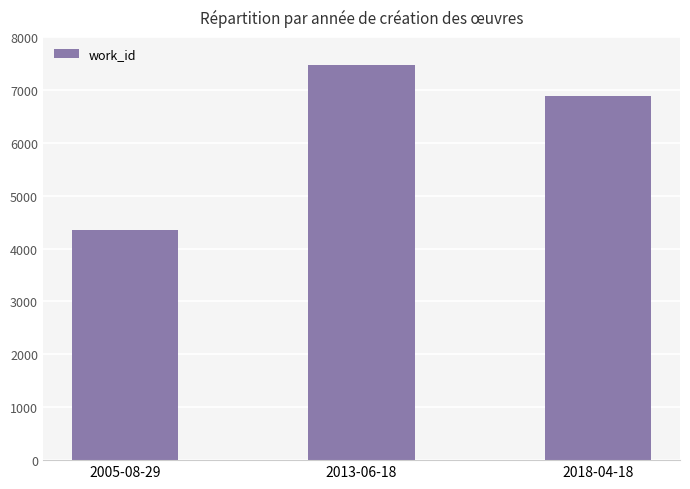

Reading right to left, extract all data points from this chart.

6889	7476	4356